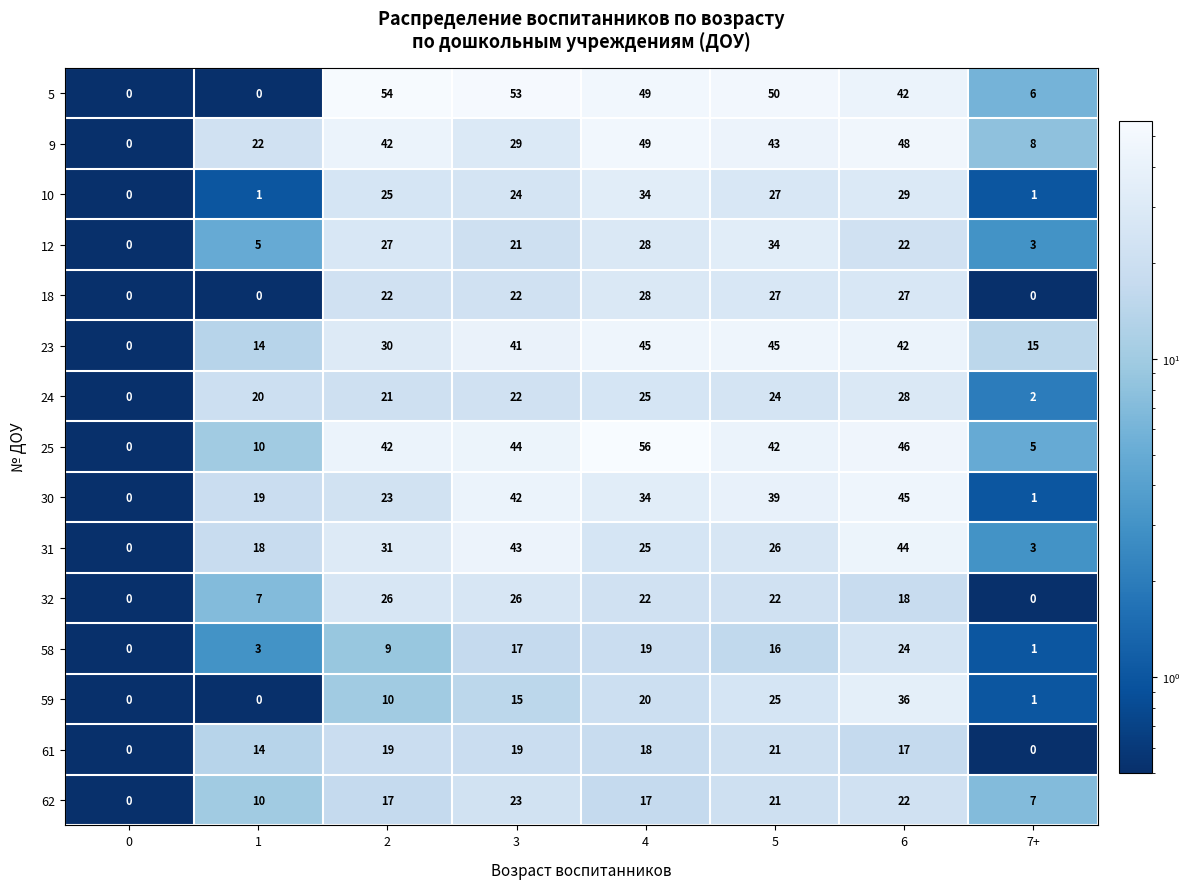

What is the approximate value of 59 at 3, to the nearest 10?

20